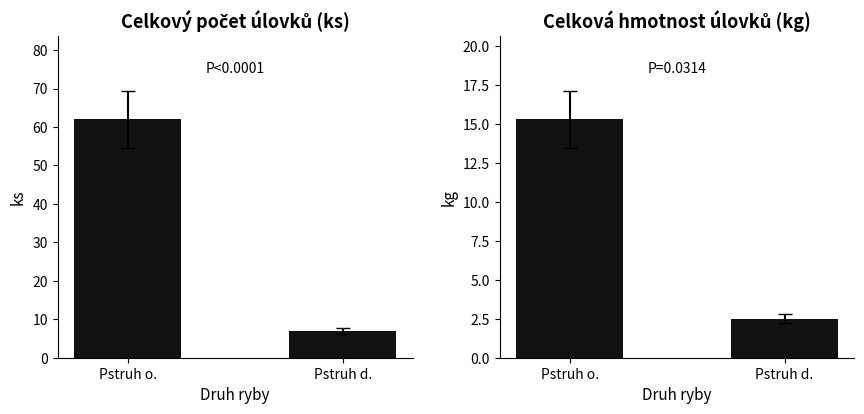

What are all the series names shown in the legend?

ks (počet úlovků), kg (hmotnost úlovků)